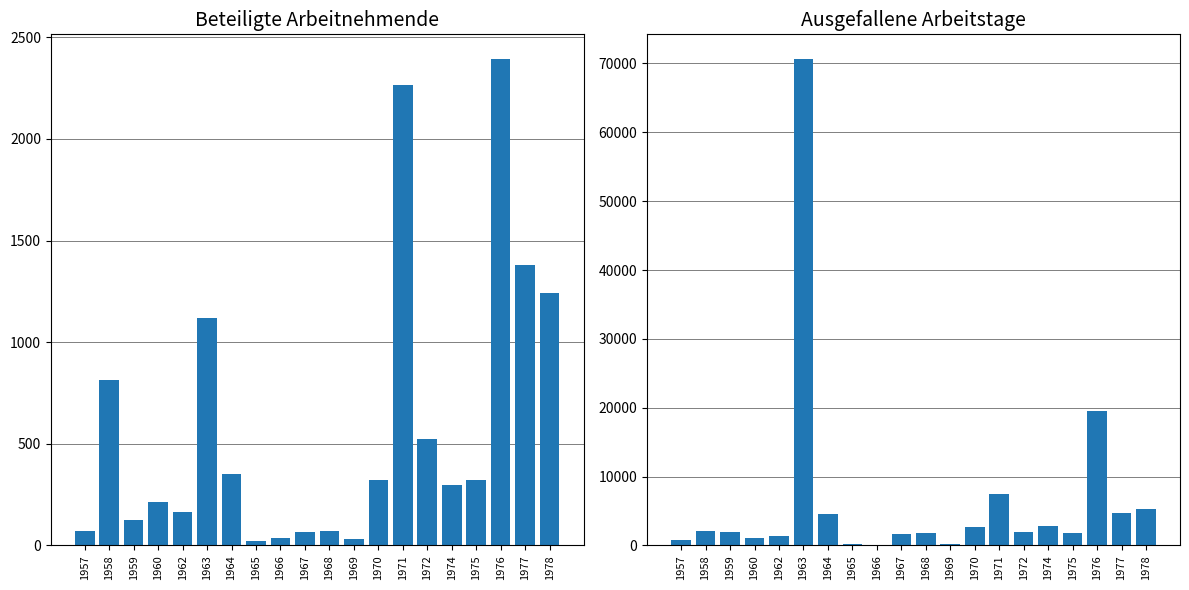

What is the difference between the maximum and minimum values in the Ausgefallene Arbeitstage series?

70636